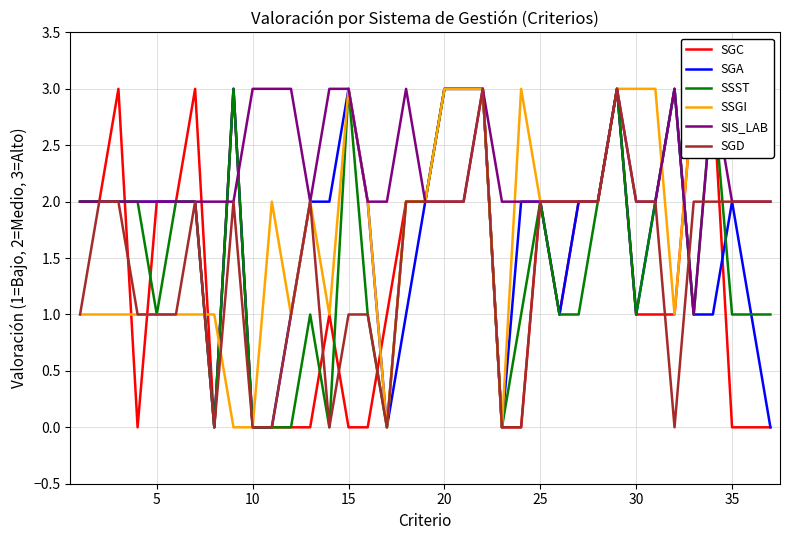

What is the highest value of the SGD series?

3